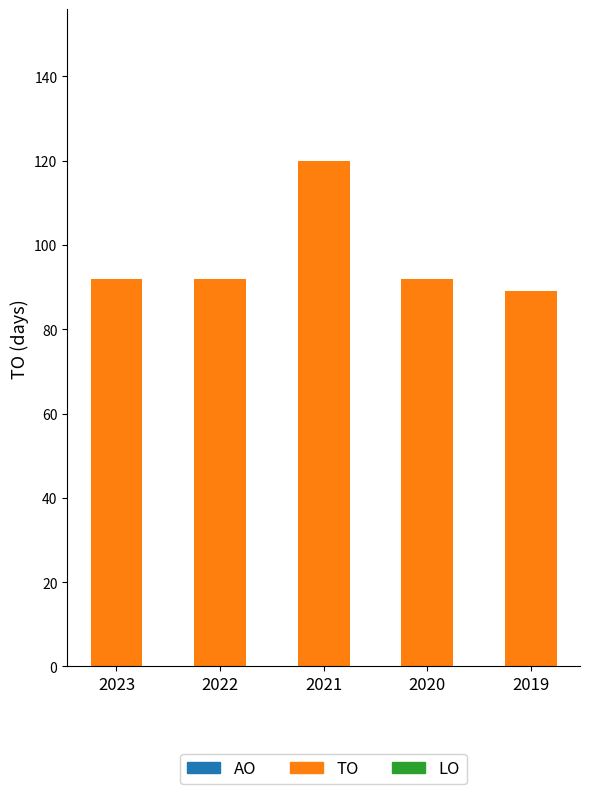

What is the ratio of the value at 2021 to the value at 2023?

1.3